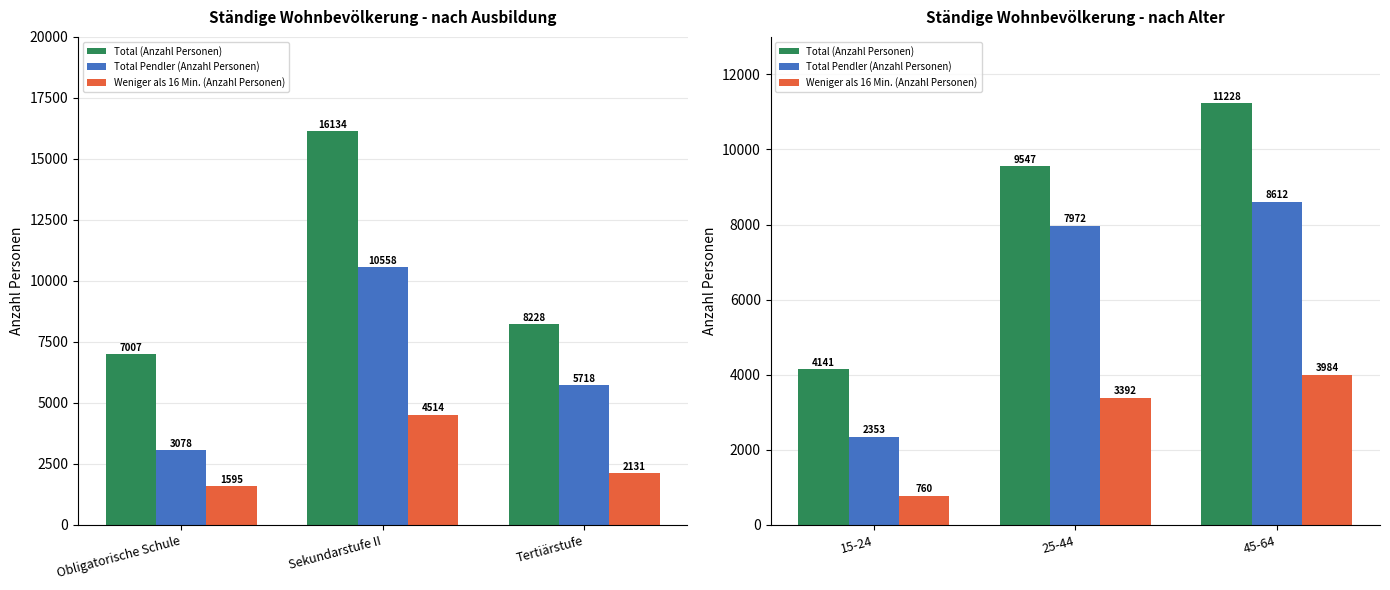

What is the label of the 2nd bar from the right?

25-44